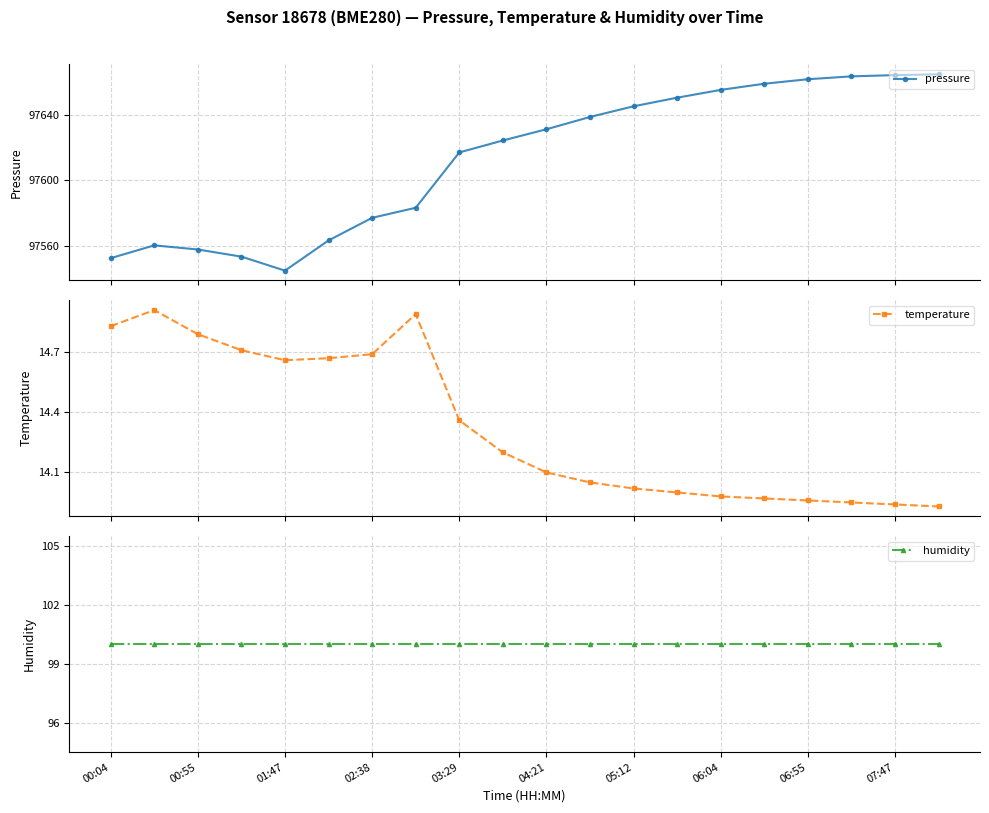

How many lines are shown in the chart?

3